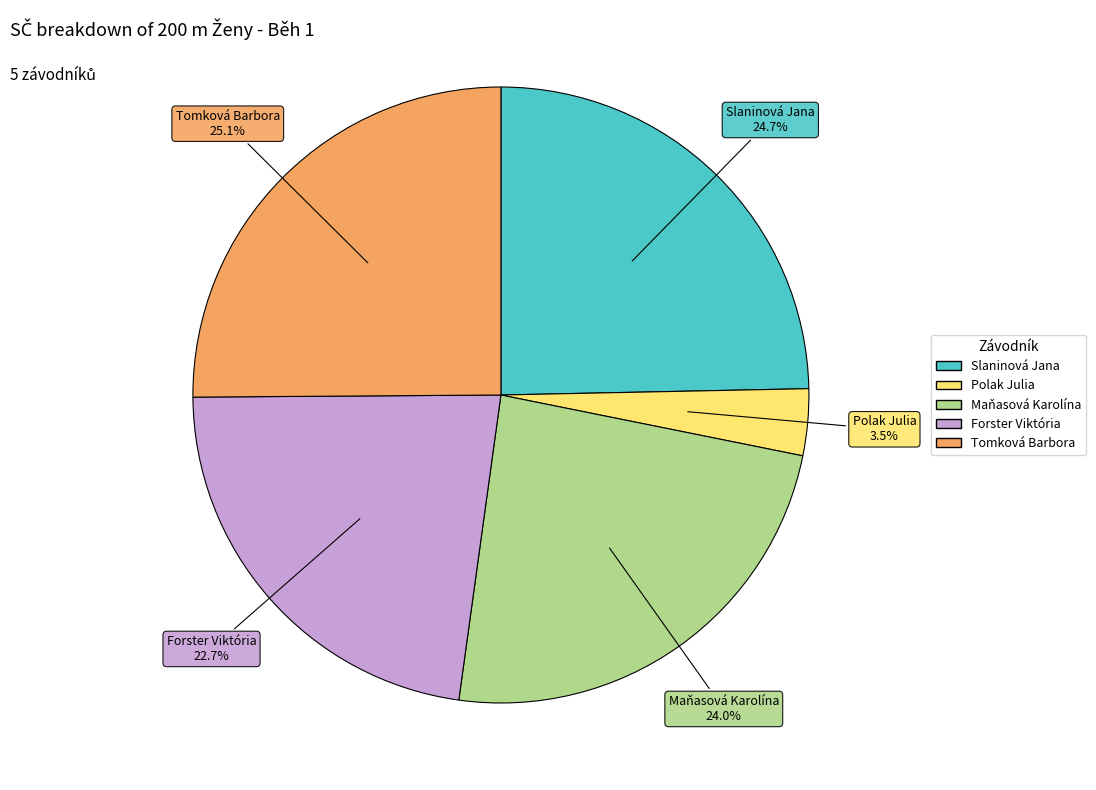

What percentage is NOT represented by Polak Julia?

96.5%